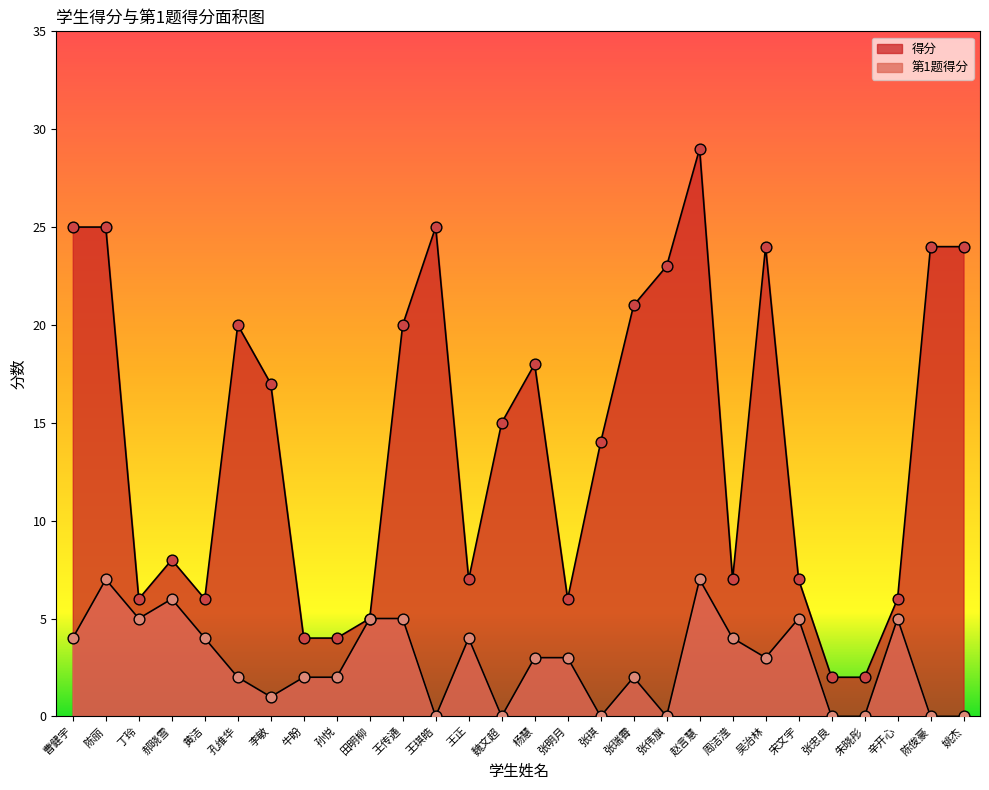

What are all the series names shown in the legend?

得分, 第1题得分